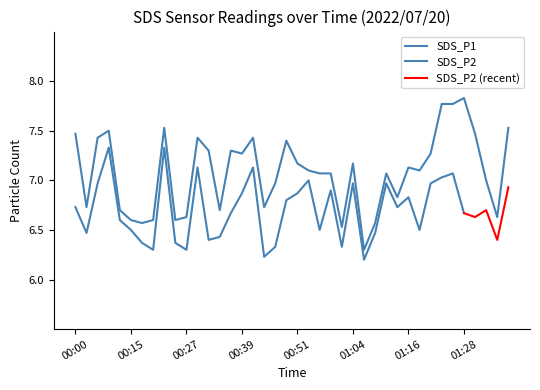

How many values exceed 7?

24